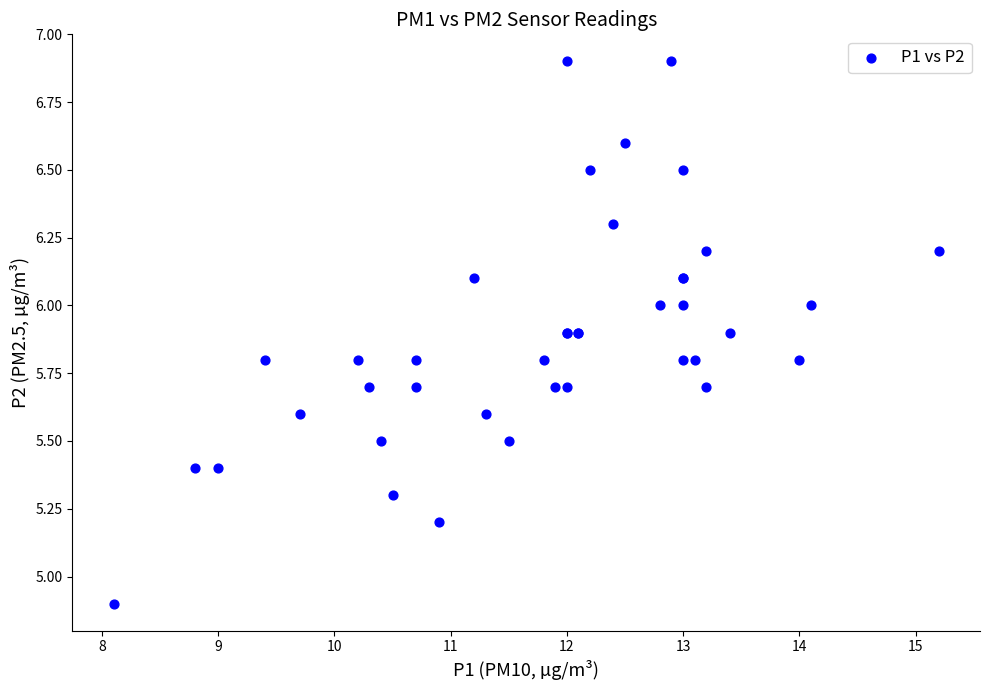

What Y value in the scatter plot is closest to 5?

4.9